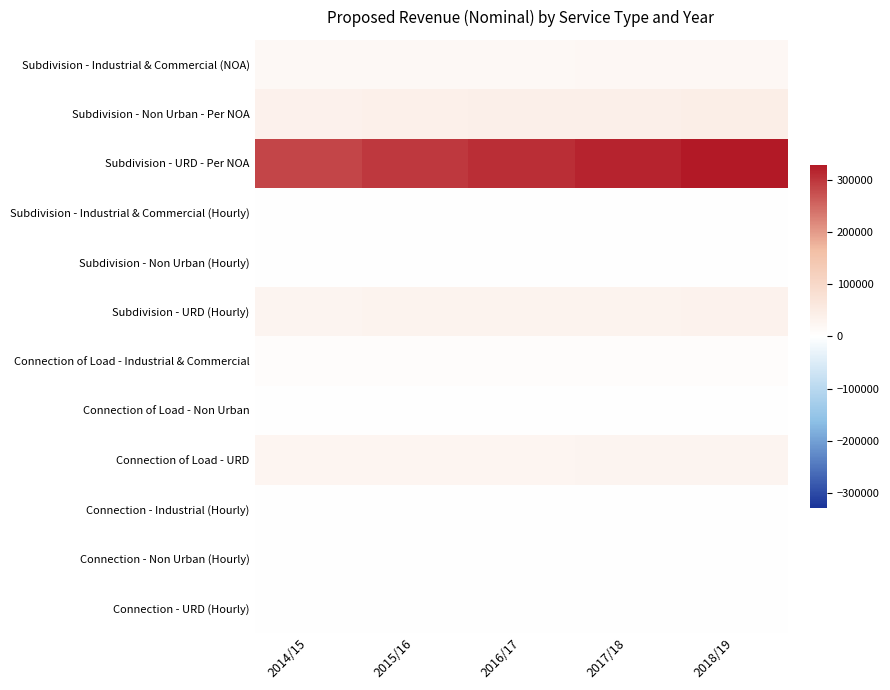

Reading left to right, what are all the values shown in this chart?

Subdivision - Industrial & Commercial (NOA): 2014/15=16541.3	2015/16=17262.9	2016/17=17847.4	2017/18=18476.2	2018/19=19112.4
Subdivision - Non Urban - Per NOA: 2014/15=35714.1	2015/16=37272.3	2016/17=38534.2	2017/18=39891.7	2018/19=41265.4
Subdivision - URD - Per NOA: 2014/15=284584.9	2015/16=297001.2	2016/17=307057.0	2017/18=317874.0	2018/19=328820.5
Subdivision - Industrial & Commercial (Hourly): 2014/15=375.9	2015/16=392.3	2016/17=405.6	2017/18=419.9	2018/19=434.4
Subdivision - Non Urban (Hourly): 2014/15=751.9	2015/16=784.7	2016/17=811.2	2017/18=839.8	2018/19=868.7
Subdivision - URD (Hourly): 2014/15=27443.5	2015/16=28640.8	2016/17=29610.5	2017/18=30653.6	2018/19=31709.2
Connection of Load - Industrial & Commercial: 2014/15=5263.1	2015/16=5492.8	2016/17=5678.7	2017/18=5878.8	2018/19=6081.2
Connection of Load - Non Urban: 2014/15=563.9	2015/16=588.5	2016/17=608.4	2017/18=629.9	2018/19=651.6
Connection of Load - URD: 2014/15=23308.1	2015/16=24325.1	2016/17=25148.7	2017/18=26034.6	2018/19=26931.1
Connection - Industrial (Hourly): 2014/15=0.0	2015/16=0.0	2016/17=0.0	2017/18=0.0	2018/19=0.0
Connection - Non Urban (Hourly): 2014/15=0.0	2015/16=0.0	2016/17=0.0	2017/18=0.0	2018/19=0.0
Connection - URD (Hourly): 2014/15=0.0	2015/16=0.0	2016/17=0.0	2017/18=0.0	2018/19=0.0